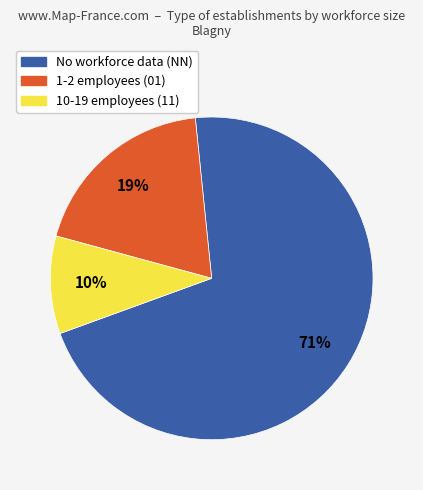

To the nearest percent, what is the difference between the largest and smallest slice percentages?

61%